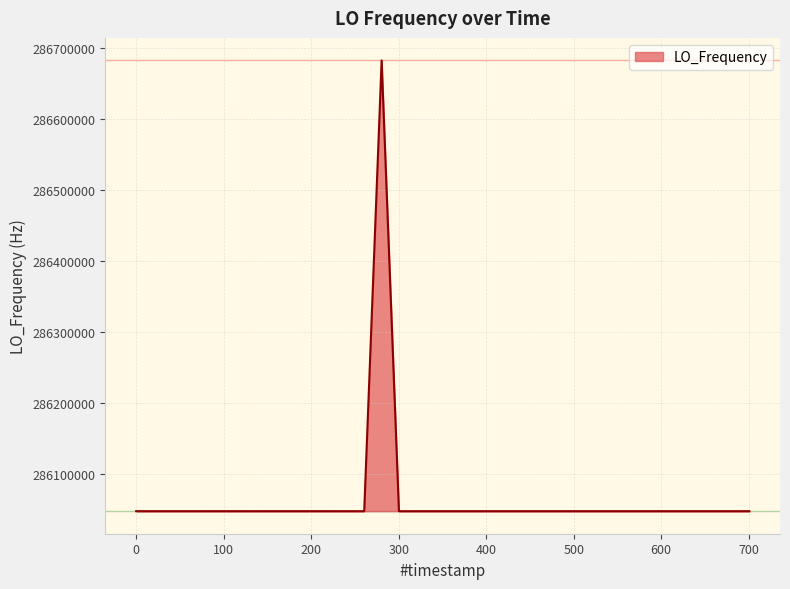

What is the greatest value displayed?

286682704.5